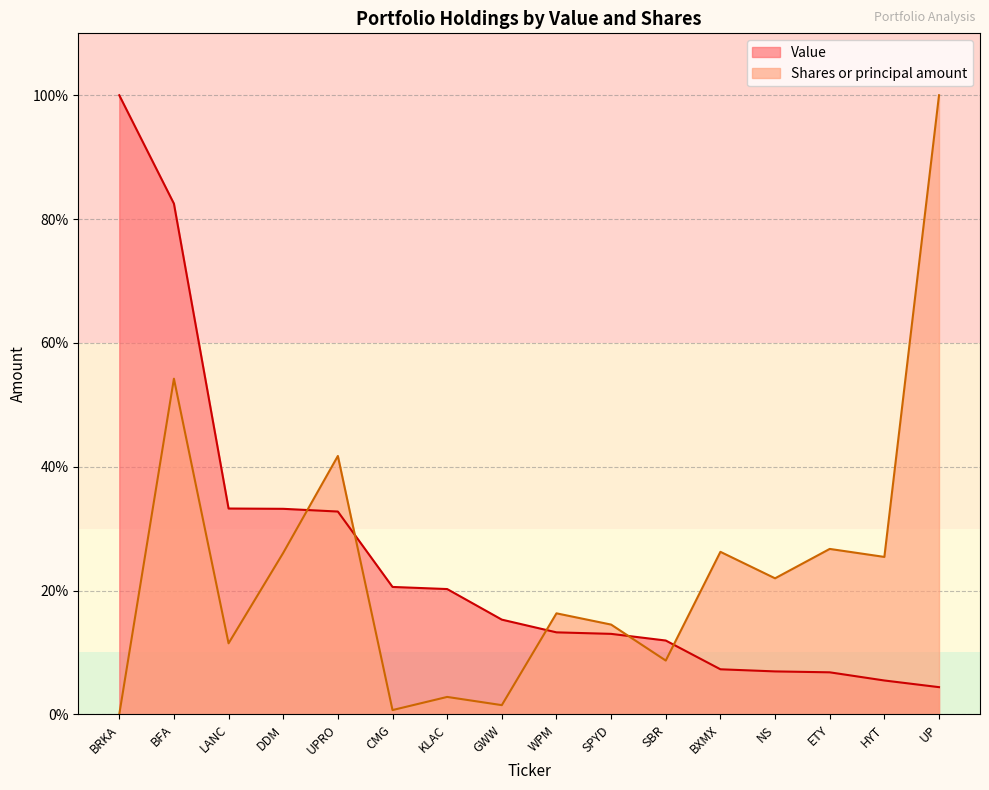

In Shares or principal amount, how many points are higher than both neighbors (excluding endpoints)?

6